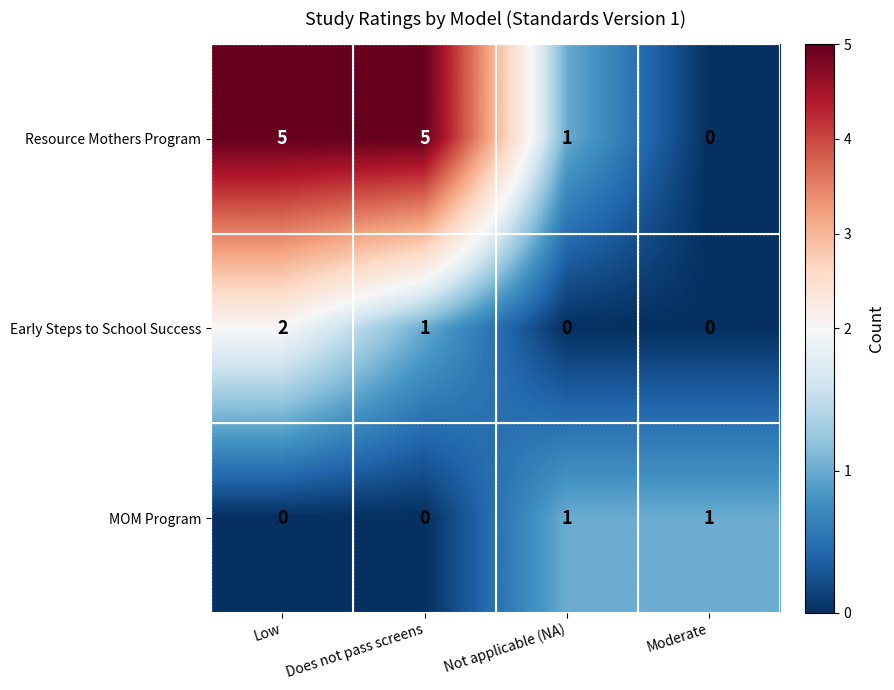

Which series has the largest range (max minus min)?

Resource Mothers Program